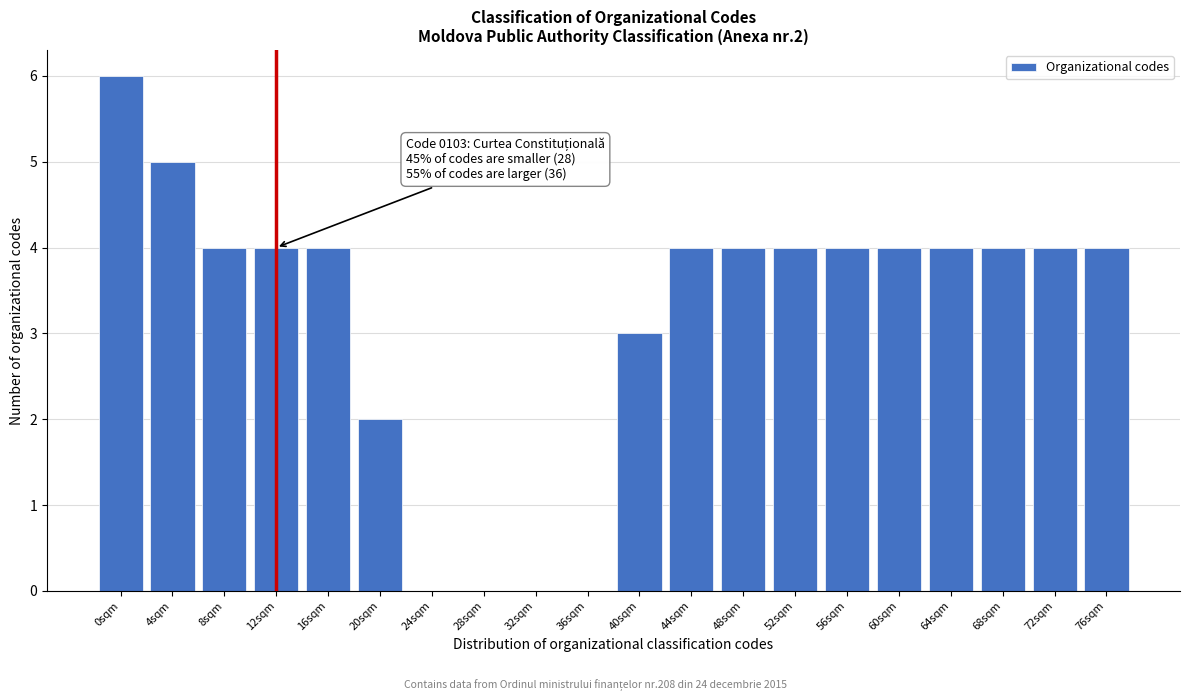

Reading left to right, transcribe all the data shown in this chart.

0sqm=6	4sqm=5	8sqm=4	12sqm=4	16sqm=4	20sqm=2	24sqm=0	28sqm=0	32sqm=0	36sqm=0	40sqm=3	44sqm=4	48sqm=4	52sqm=4	56sqm=4	60sqm=4	64sqm=4	68sqm=4	72sqm=4	76sqm=4